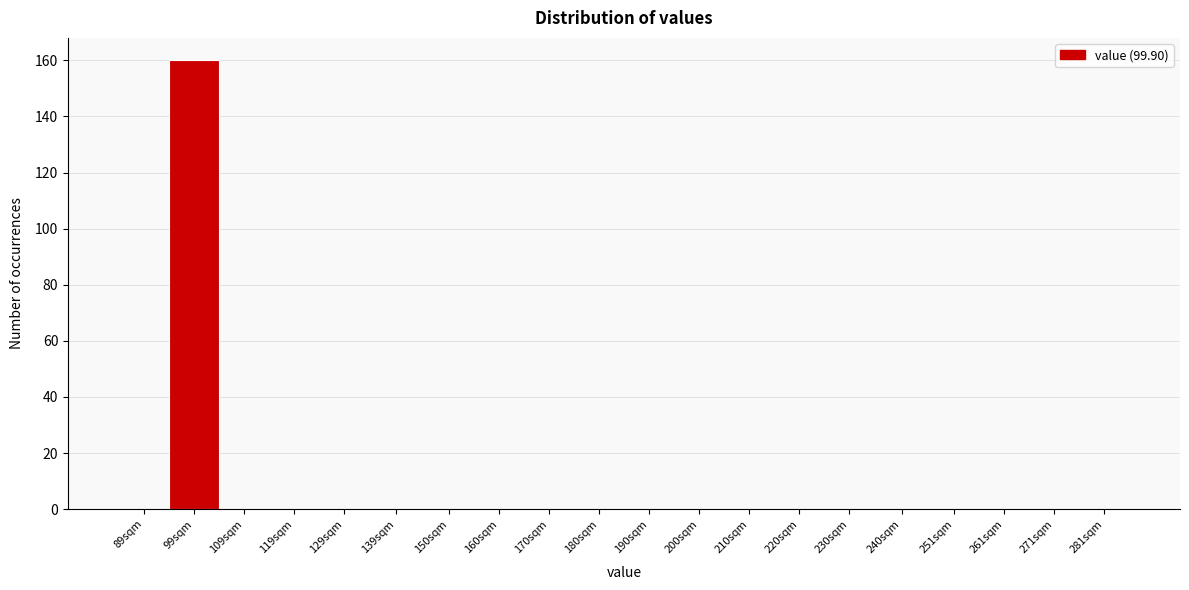

Reading left to right, list all the values displayed in this chart.

89sqm=0	99sqm=160	109sqm=0	119sqm=0	129sqm=0	139sqm=0	150sqm=0	160sqm=0	170sqm=0	180sqm=0	190sqm=0	200sqm=0	210sqm=0	220sqm=0	230sqm=0	240sqm=0	251sqm=0	261sqm=0	271sqm=0	281sqm=0